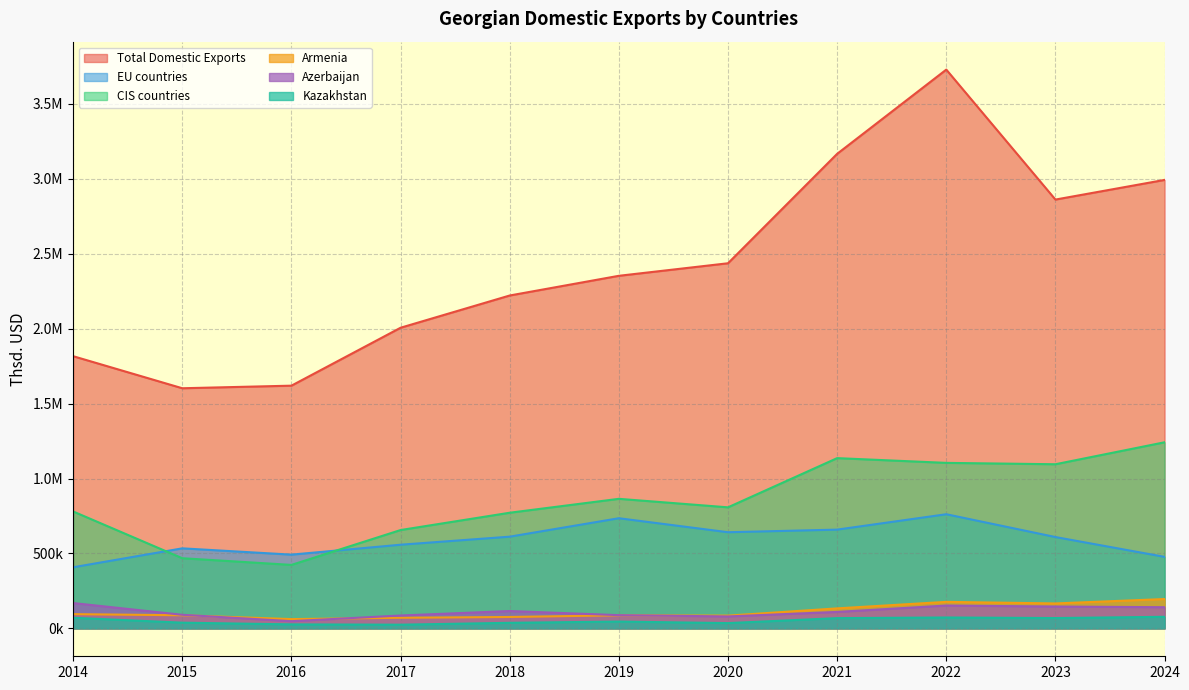

Reading right to left, list all the values displayed in this chart.

Total Domestic Exports: 2024=2993026.8	2023=2861847.8	2022=3729295.1	2021=3167087.5	2020=2436723.2	2019=2353012.4	2018=2221564.9	2017=2006358.8	2016=1619726.9	2015=1602479.2	2014=1816429.9
EU countries: 2024=477107.4	2023=609372.1	2022=761596.2	2021=658889.8	2020=641524.2	2019=734927.8	2018=611862.3	2017=558151.9	2016=491896.0	2015=533960.1	2014=407613.2
CIS countries: 2024=1241816.0	2023=1095248.3	2022=1104413.6	2021=1136057.3	2020=807676.9	2019=864446.0	2018=771635.3	2017=656094.0	2016=423389.6	2015=467995.4	2014=780046.6
Armenia: 2024=195616.2	2023=166137.1	2022=176724.6	2021=133270.8	2020=84873.0	2019=87118.8	2018=75822.3	2017=70602.1	2016=61663.8	2015=87251.5	2014=94796.3
Azerbaijan: 2024=141086.2	2023=145491.1	2022=152237.0	2021=109588.0	2020=79513.4	2019=88013.5	2018=115536.5	2017=85706.0	2016=47783.6	2015=90428.9	2014=168814.8
Kazakhstan: 2024=77044.0	2023=68612.8	2022=72435.0	2021=68189.9	2020=34931.0	2019=45294.1	2018=36895.9	2017=24346.7	2016=26377.5	2015=37891.9	2014=70539.3